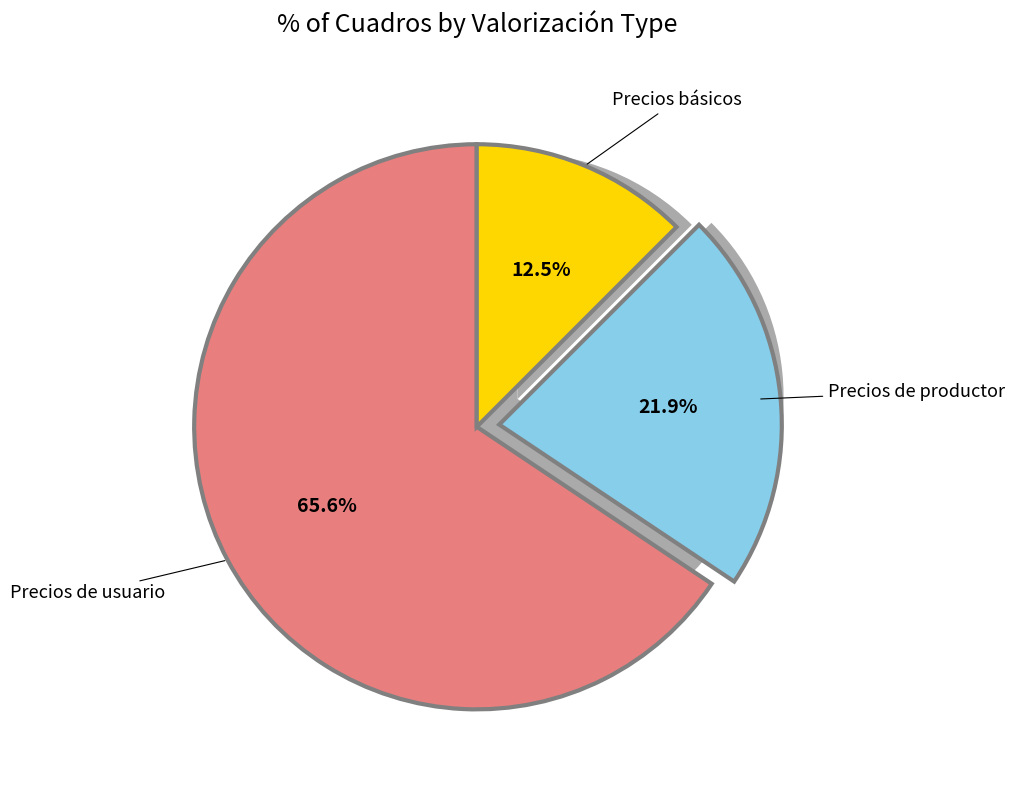

Combined, do Precios de usuario and Precios básicos account for over 50%?

Yes